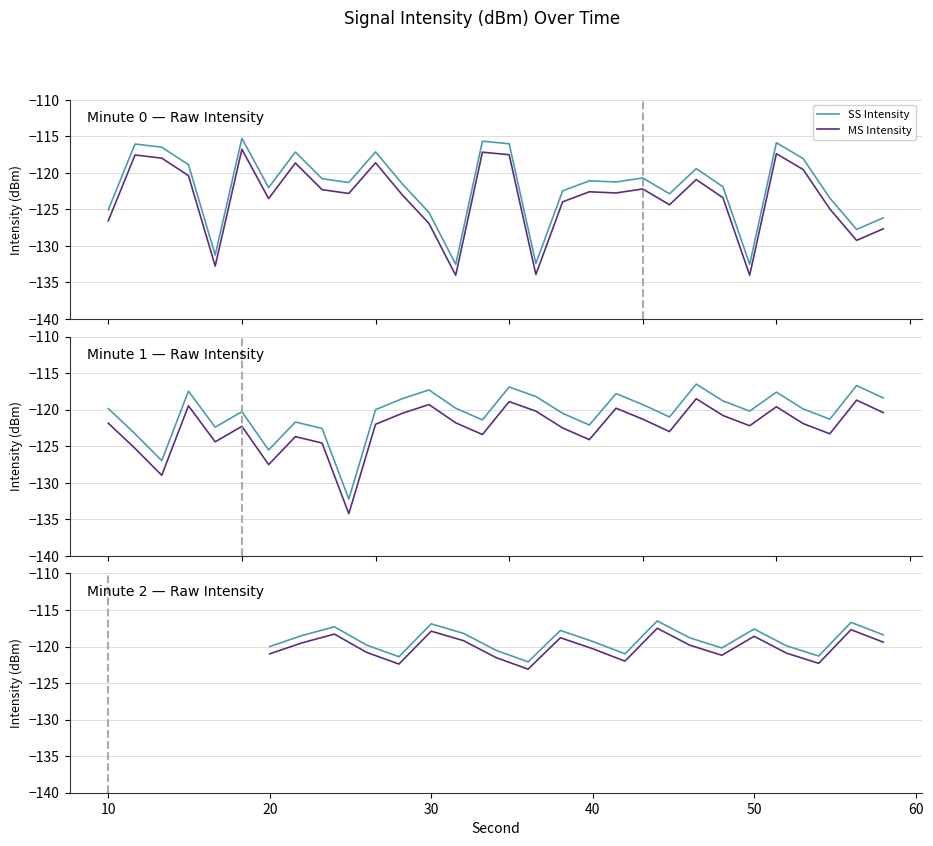

The value of SS Intensity at 14 is -201.5. True or false?

False